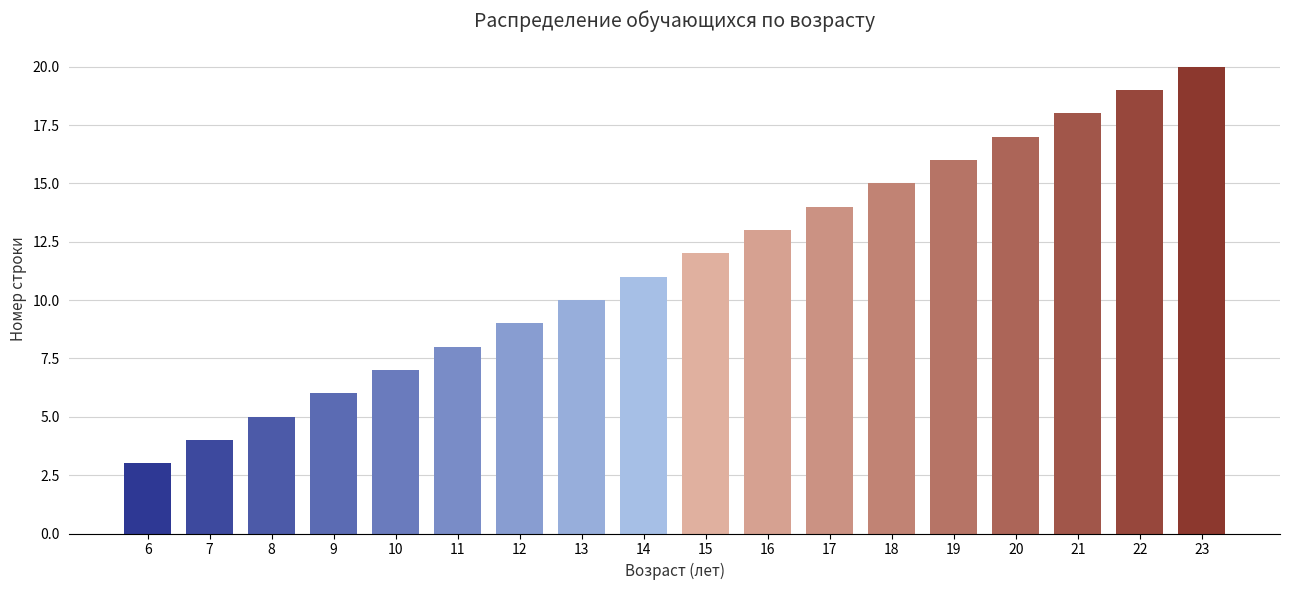

Reading left to right, transcribe all the data shown in this chart.

3	4	5	6	7	8	9	10	11	12	13	14	15	16	17	18	19	20